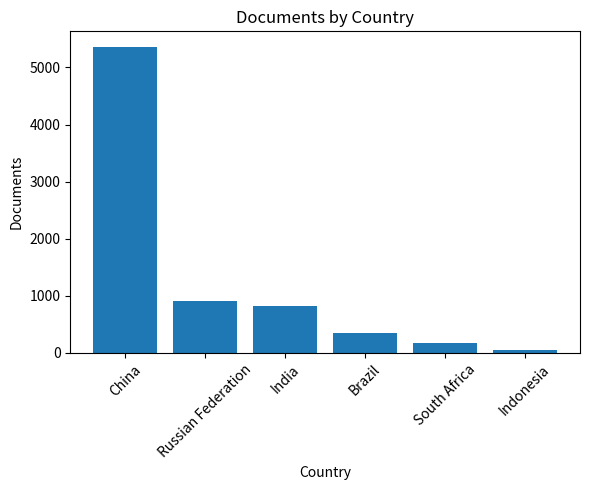

What position from the right is South Africa?

2